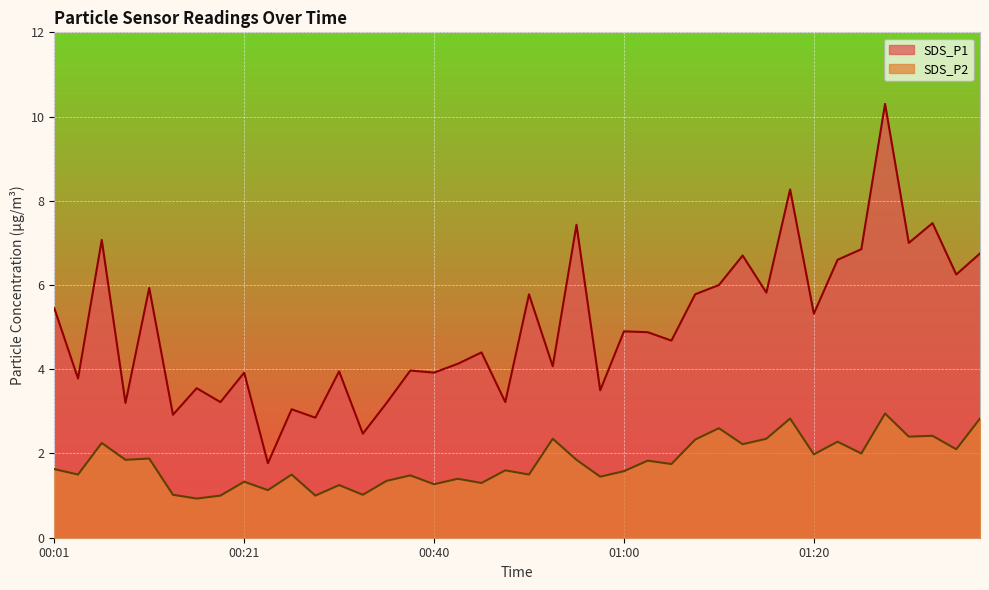

What are all the series names shown in the legend?

SDS_P1, SDS_P2